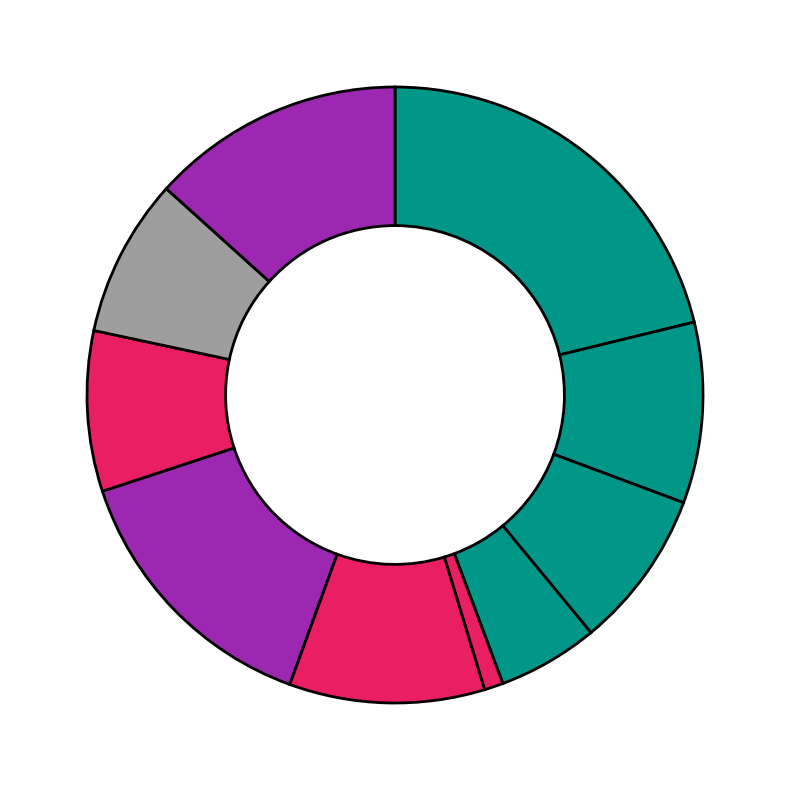

To the nearest percent, what is the average slice percentage?

10%